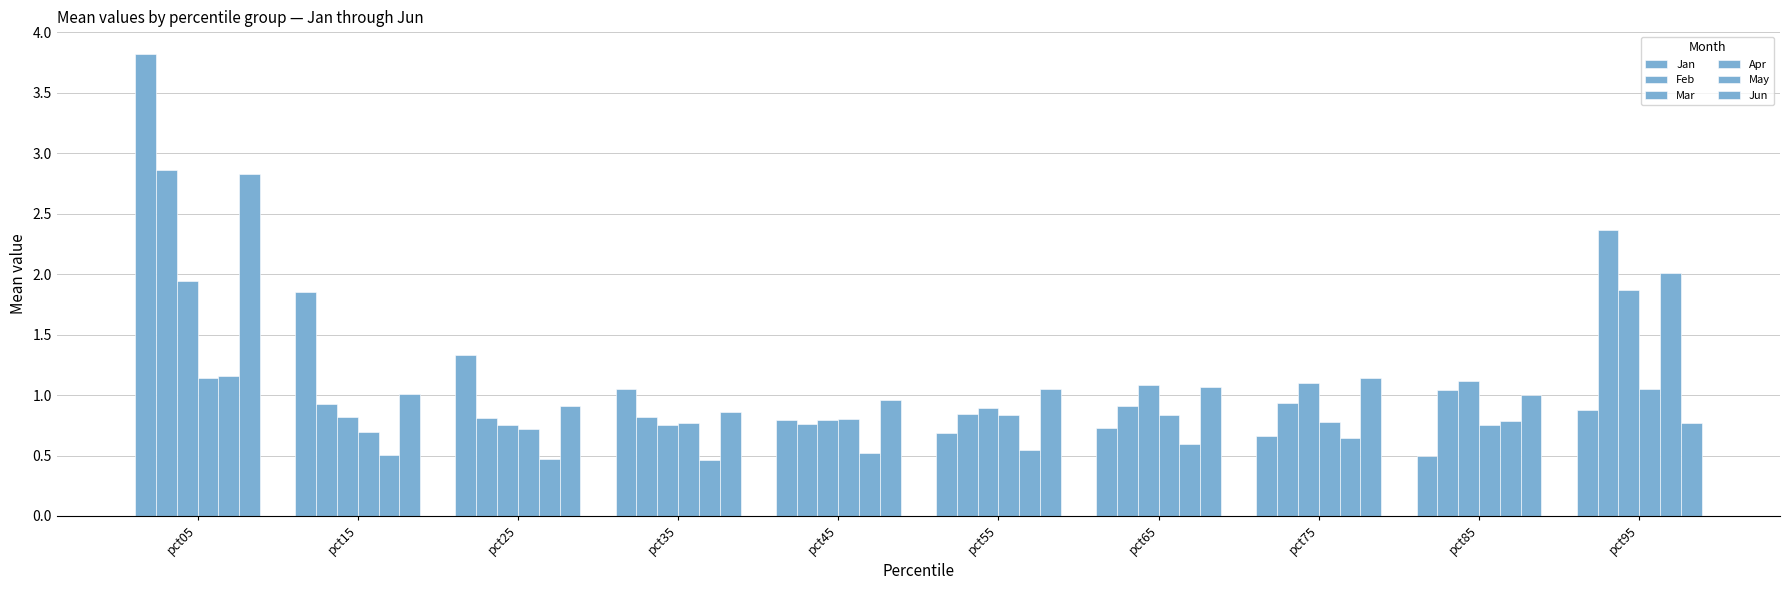

Count the number of categories in the chart.

10